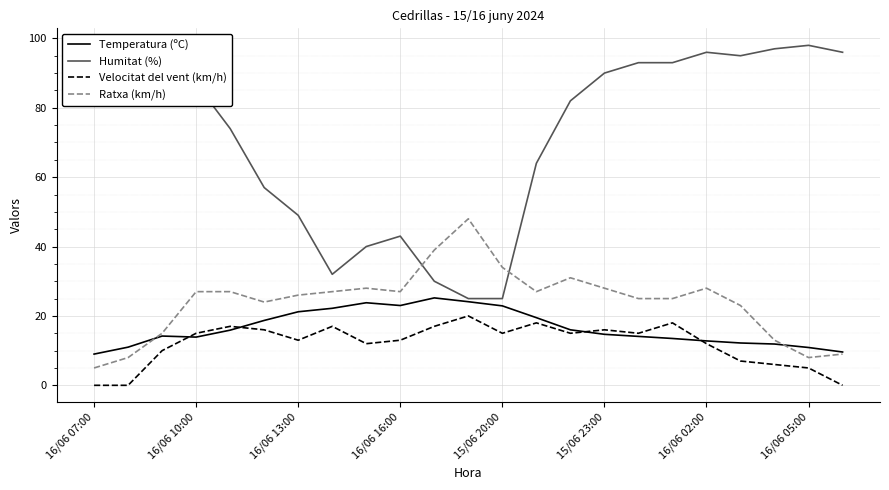

At which category is the sum across all series the highest?

17